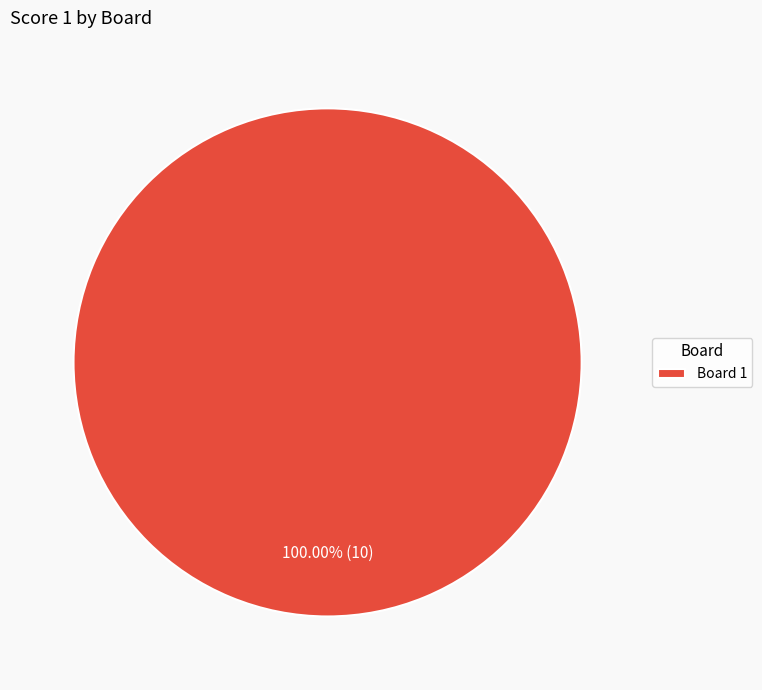

Is there any slice that represents more than half of the pie?

Yes